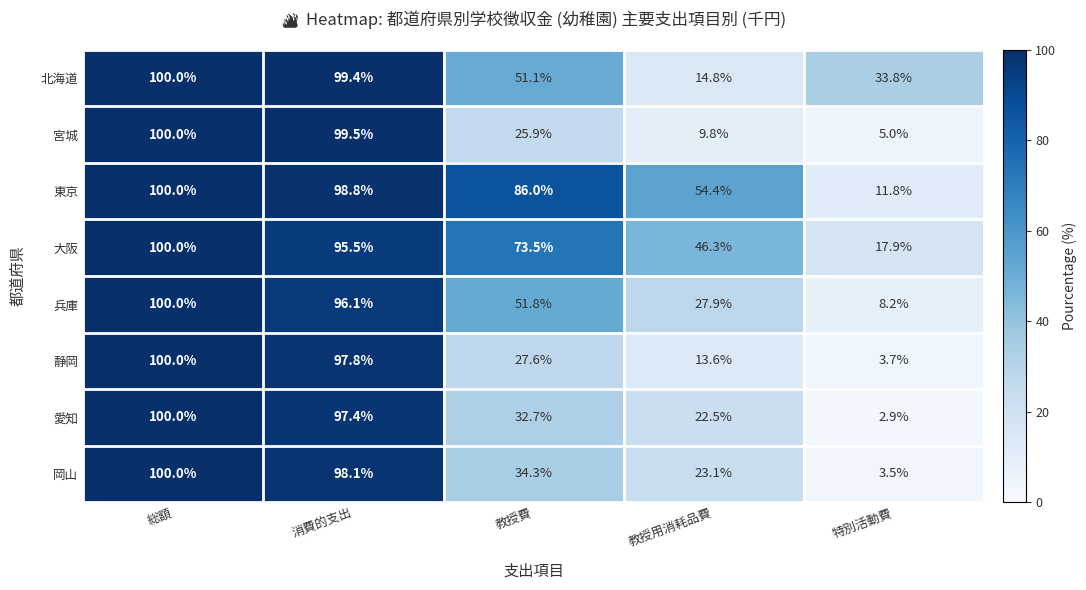

What is the total value across all series at 教授用消耗品費?

212.4